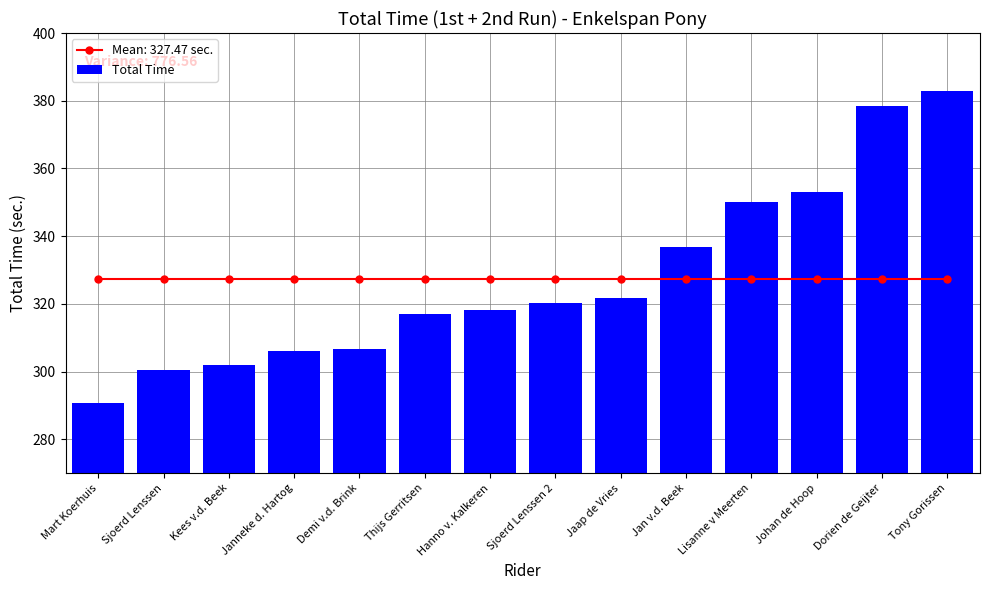

How many values are below 320?

7